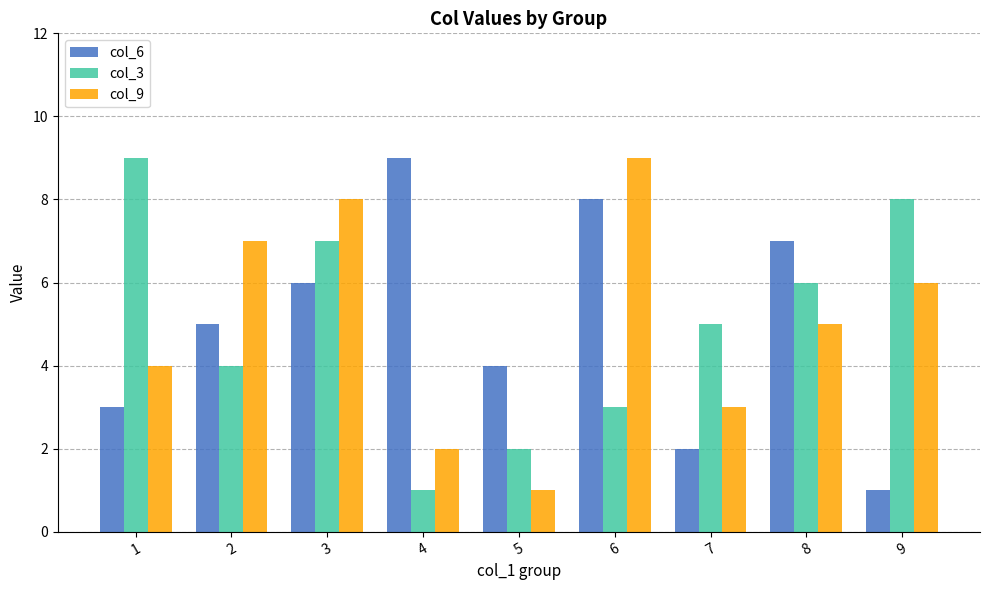

What are all the series names shown in the legend?

col_6, col_3, col_9